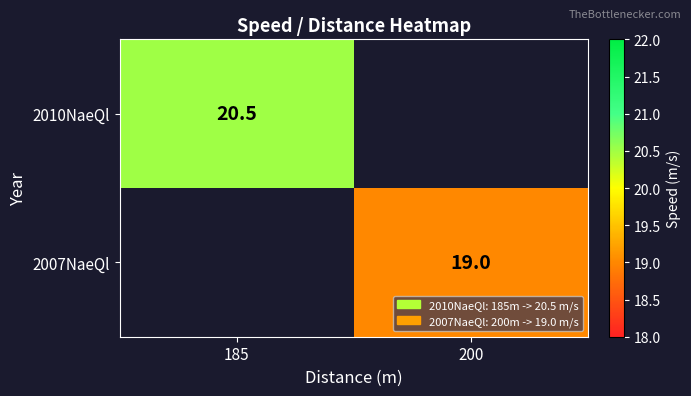

Which label corresponds to the largest value in the chart?

185